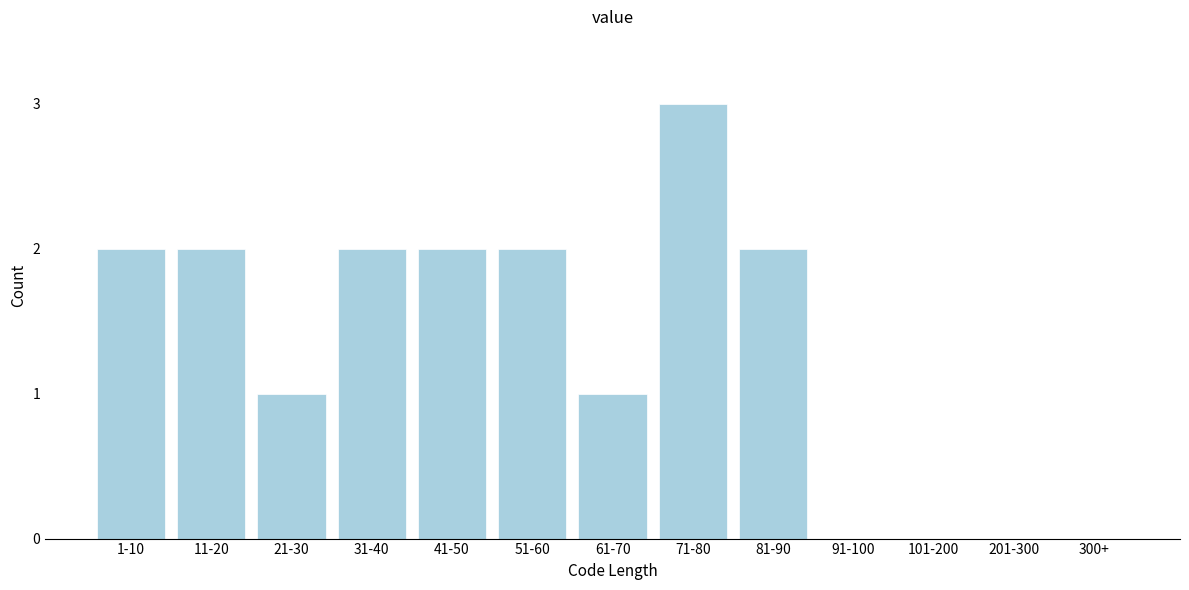

Reading left to right, transcribe all the data shown in this chart.

1-10=2	11-20=2	21-30=1	31-40=2	41-50=2	51-60=2	61-70=1	71-80=3	81-90=2	91-100=0	101-200=0	201-300=0	300+=0